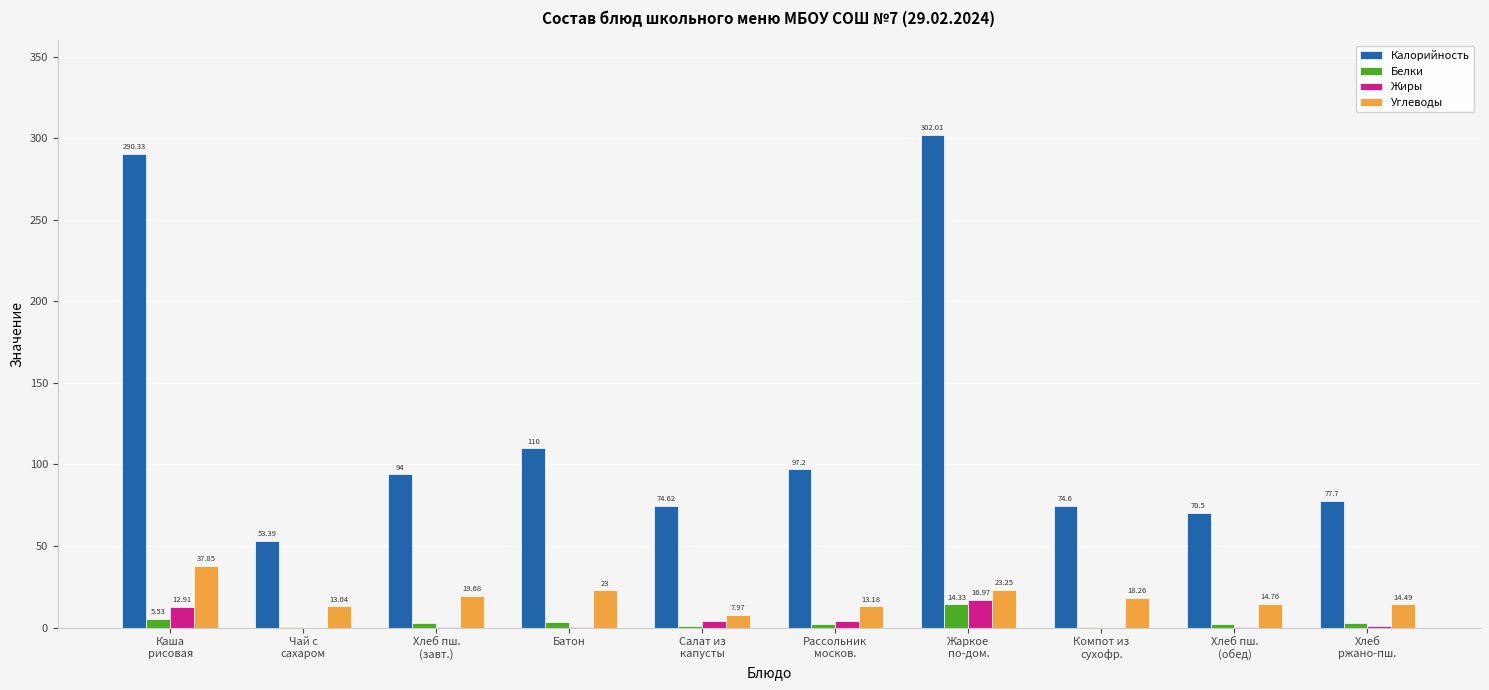

Which series has the largest total across all categories?

Калорийность